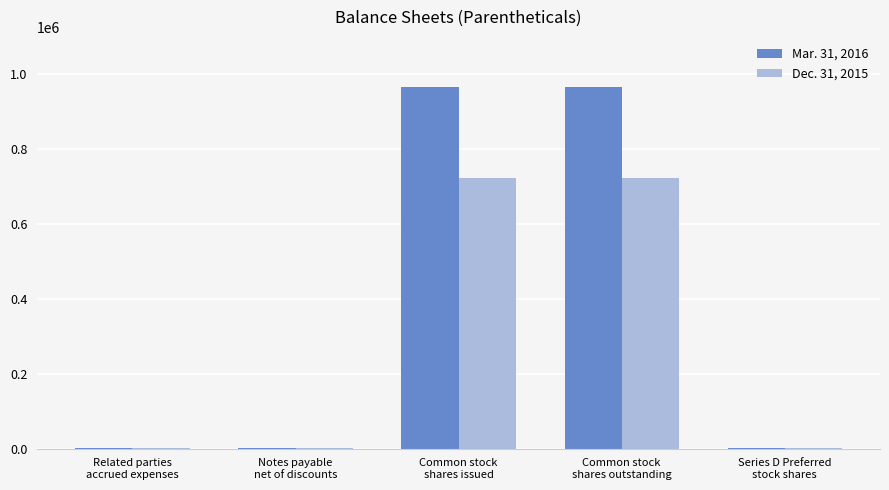

What are all the series names shown in the legend?

Mar. 31, 2016, Dec. 31, 2015